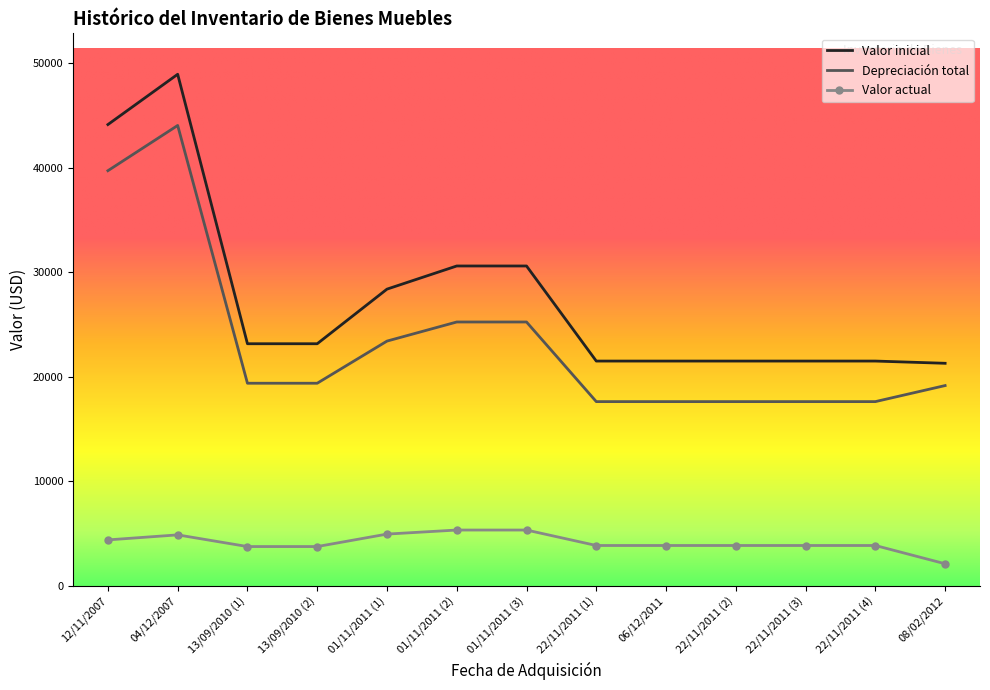

What is the sum of the Depreciación total values at 22/11/2011 (2) and 12/11/2007?

57349.0